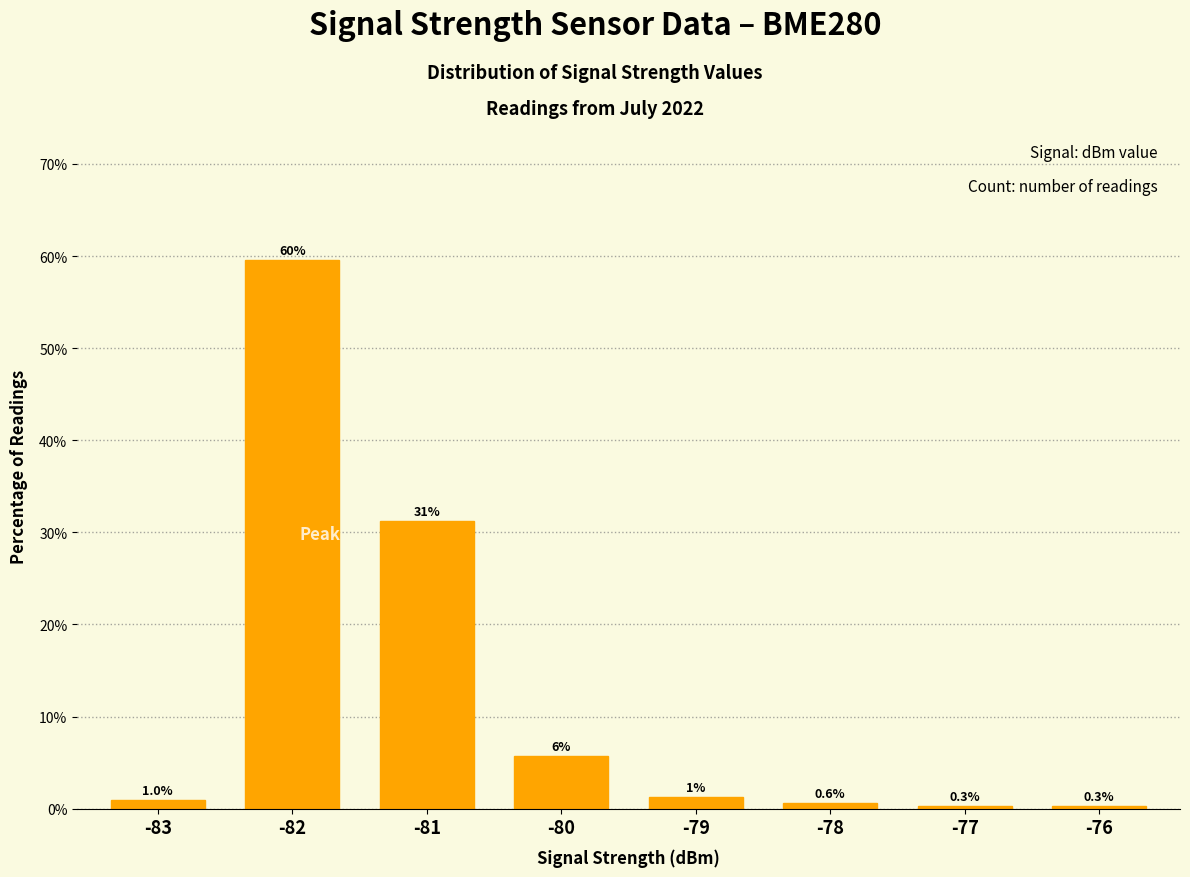

What is the change in value from -79 to -76?

-1.0